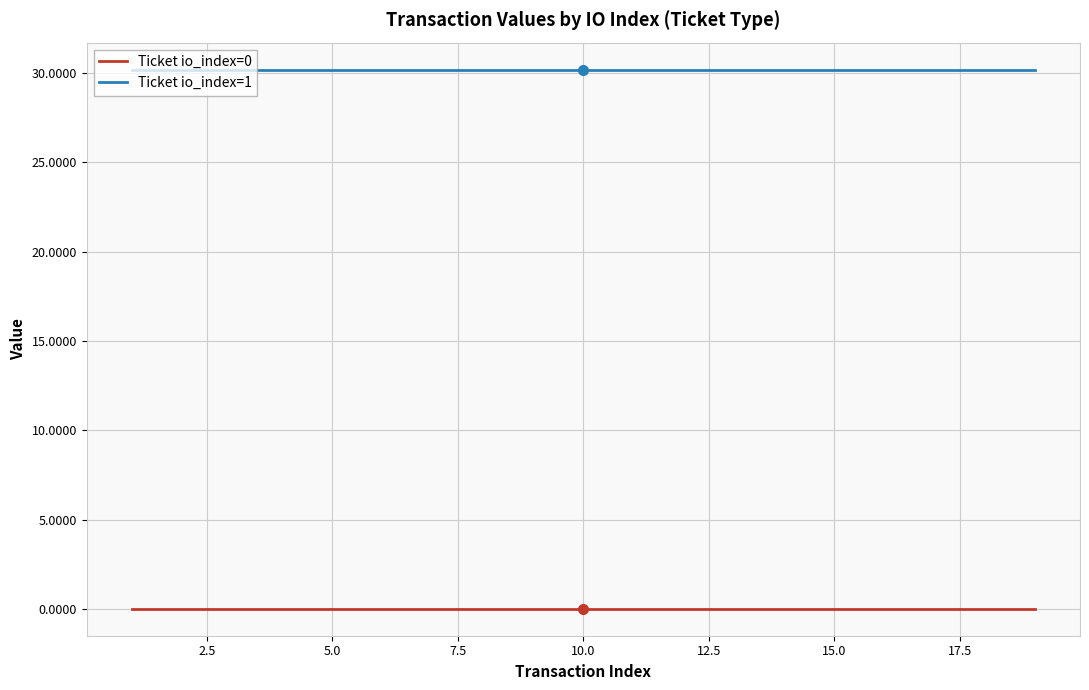

Which series has the largest total across all categories?

Ticket io_index=1